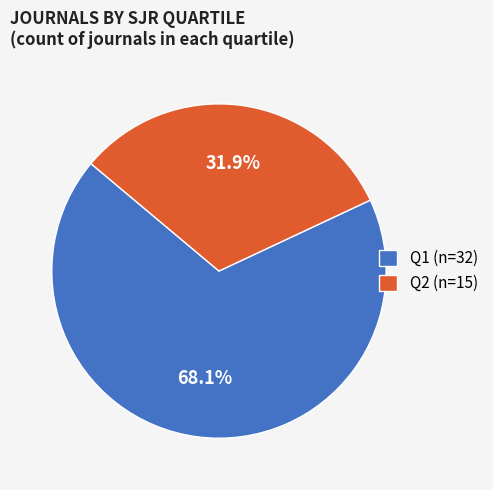

Which slice is the largest?

Q1